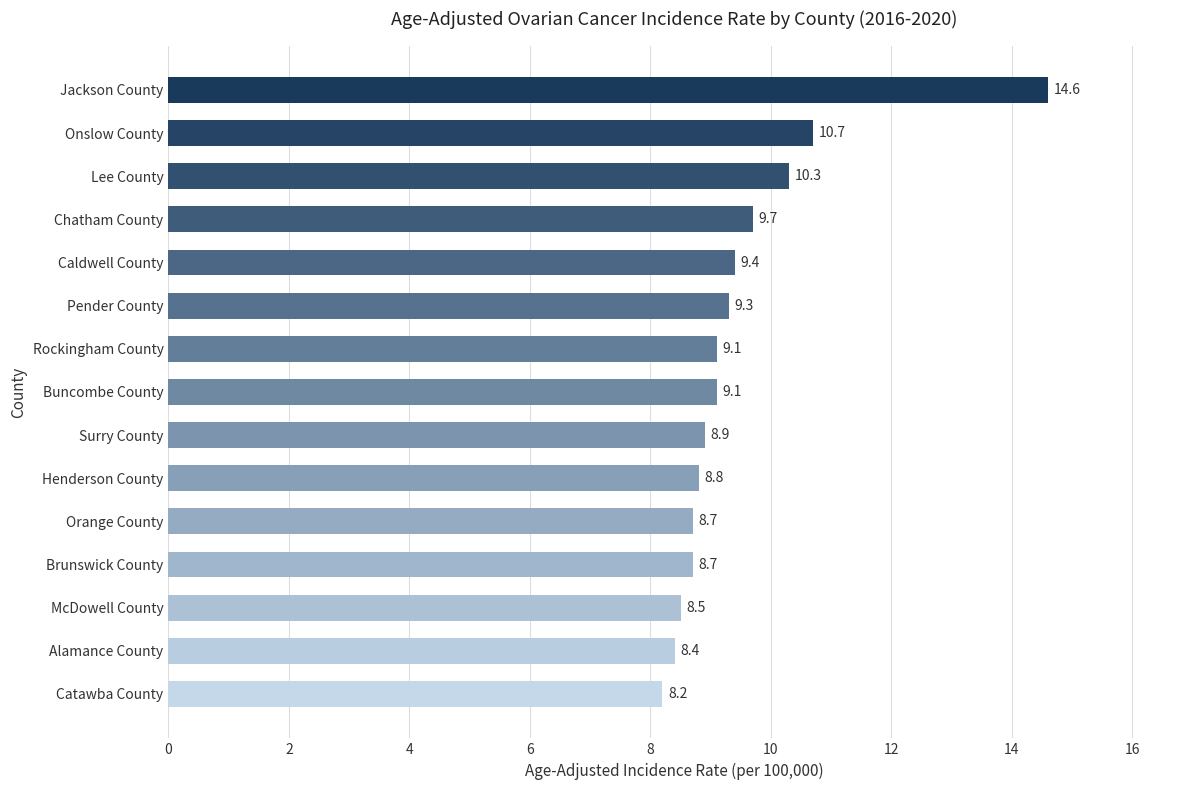

What is the sum of all values?

142.4